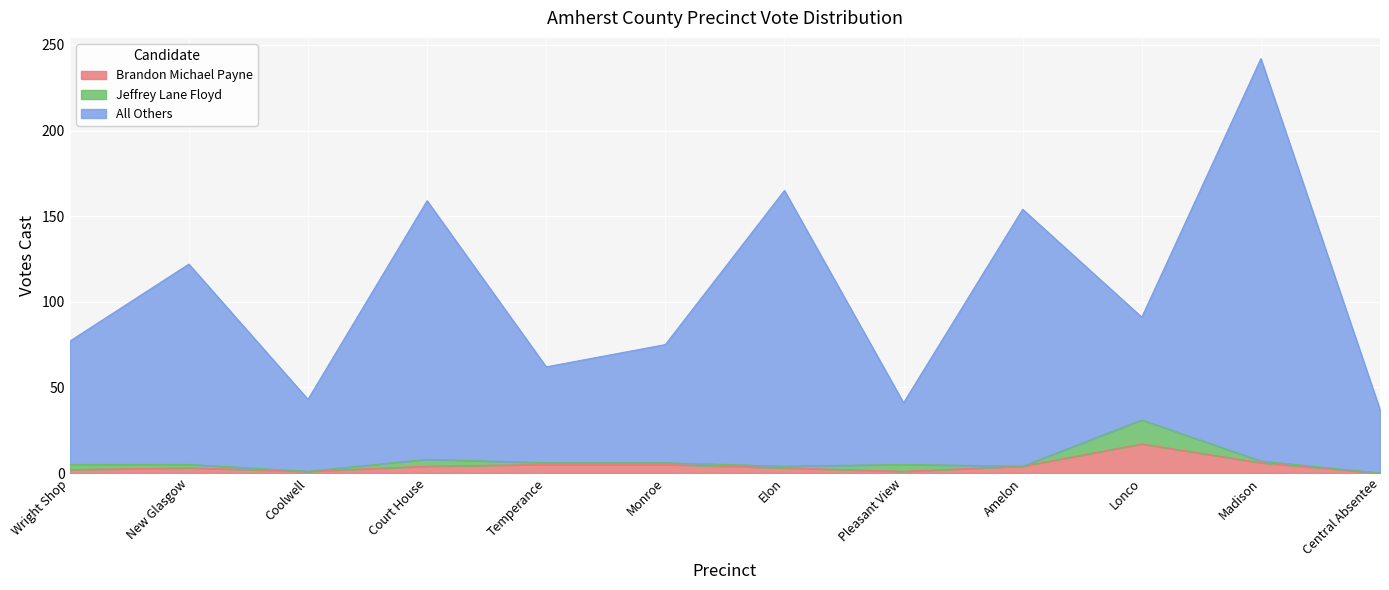

What is the highest value of the Brandon Michael Payne series?

17